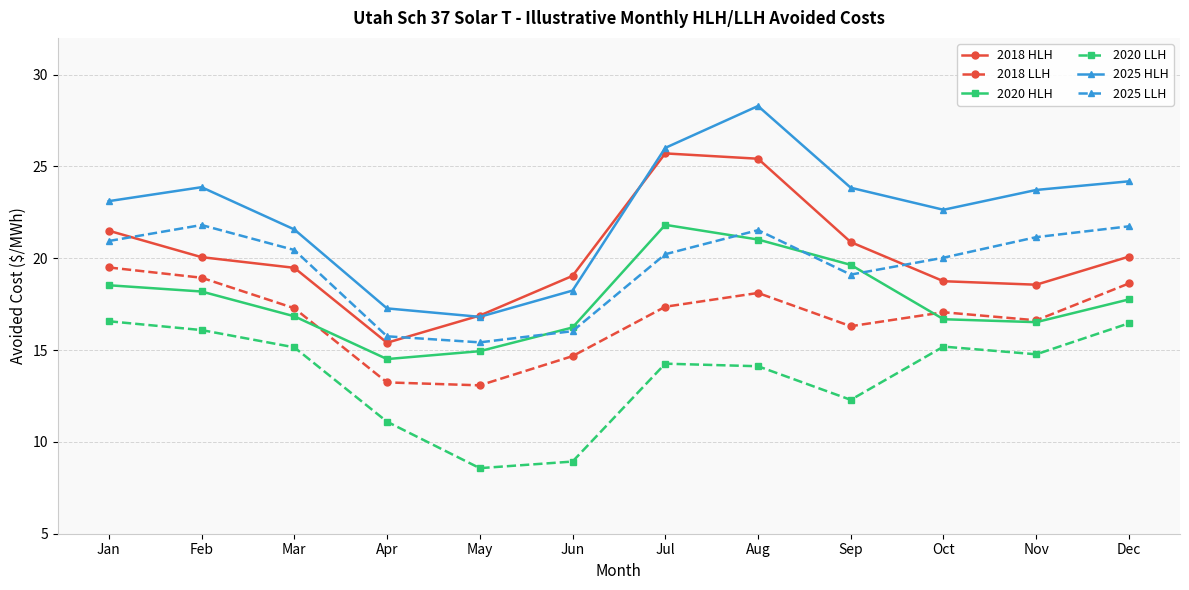

The 2025 HLH series shows 23.8 at Sep. True or false?

True